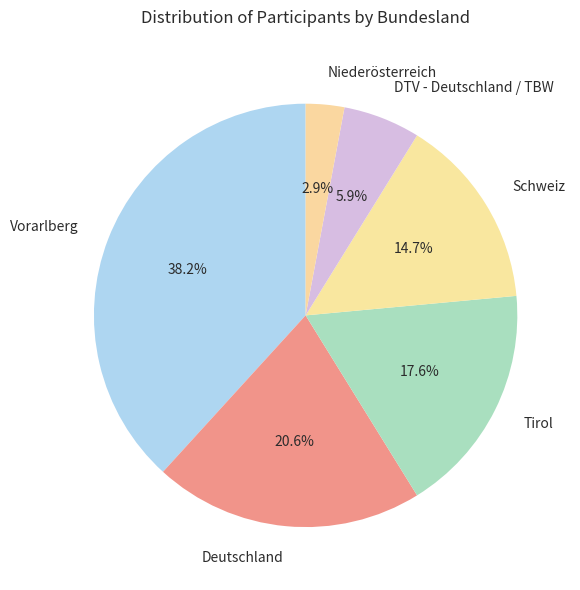

Rank the categories by value from lowest to highest.

Niederösterreich, DTV - Deutschland / TBW, Schweiz, Tirol, Deutschland, Vorarlberg